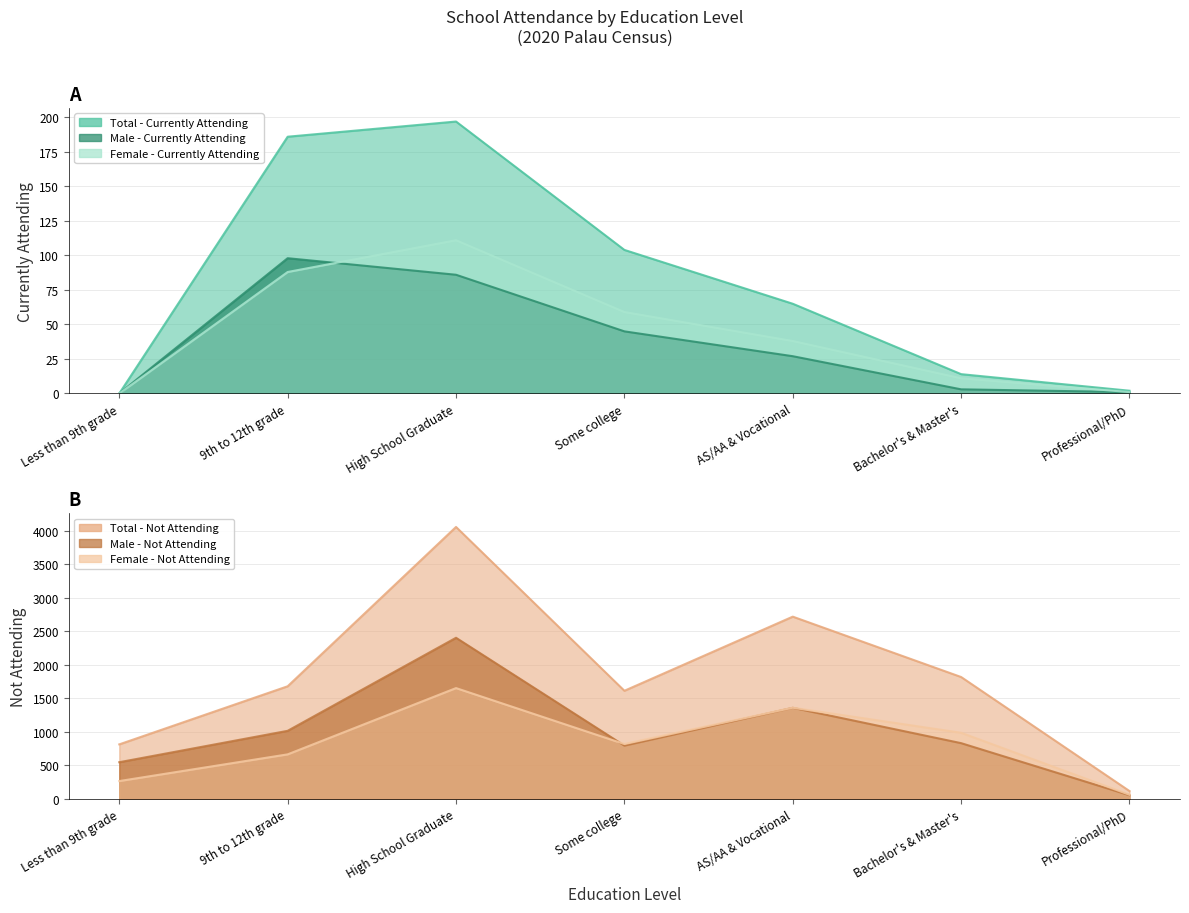

In Female - Currently Attending, how many points are higher than both neighbors (excluding endpoints)?

1